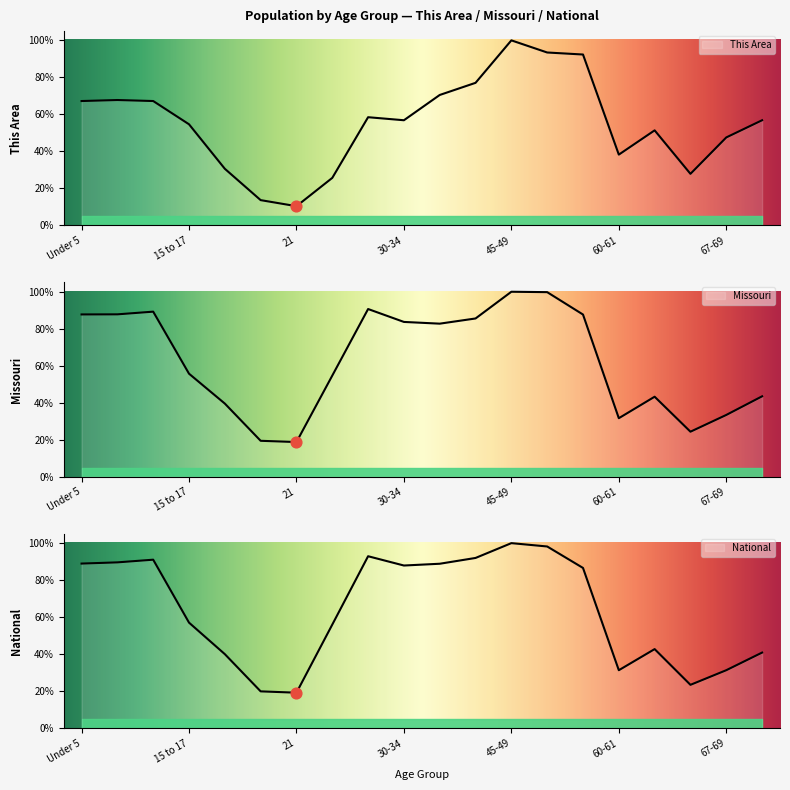

At which category is the sum across all series the highest?

45-49